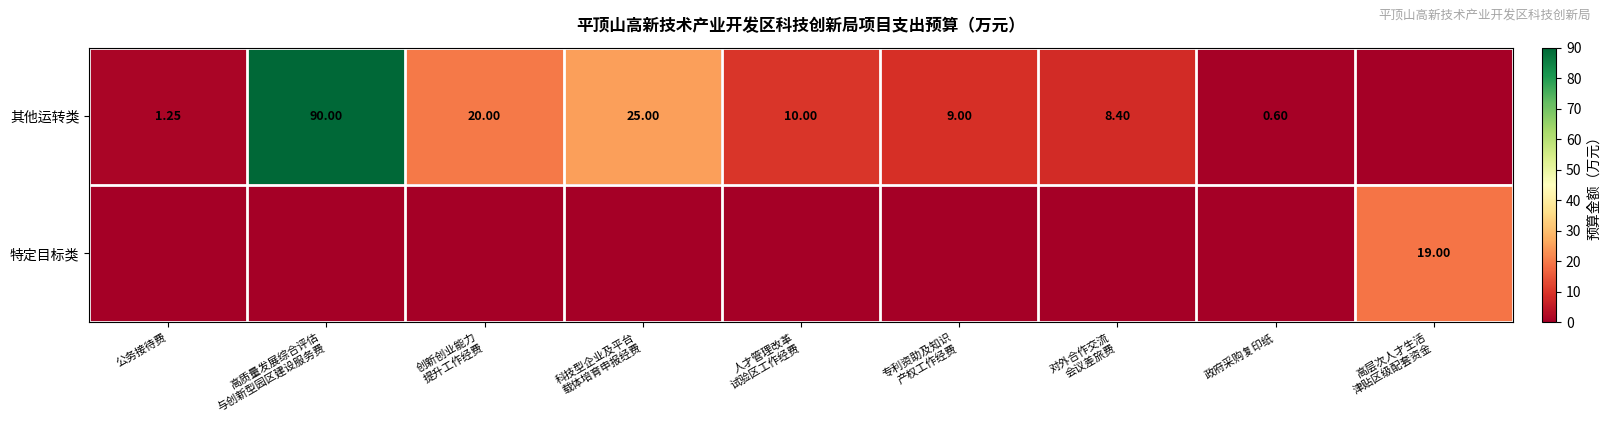

True or false: 其他运转类 has a value of 1.2 at 公务接待费.

True